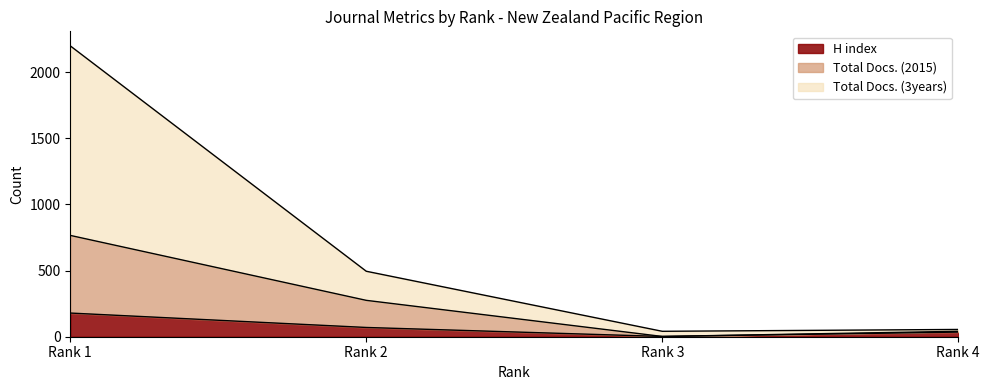

Reading left to right, list all the values displayed in this chart.

H index: 179	70	2	35
Total Docs. (2015): 766	275	2	41
Total Docs. (3years): 2199	495	41	55